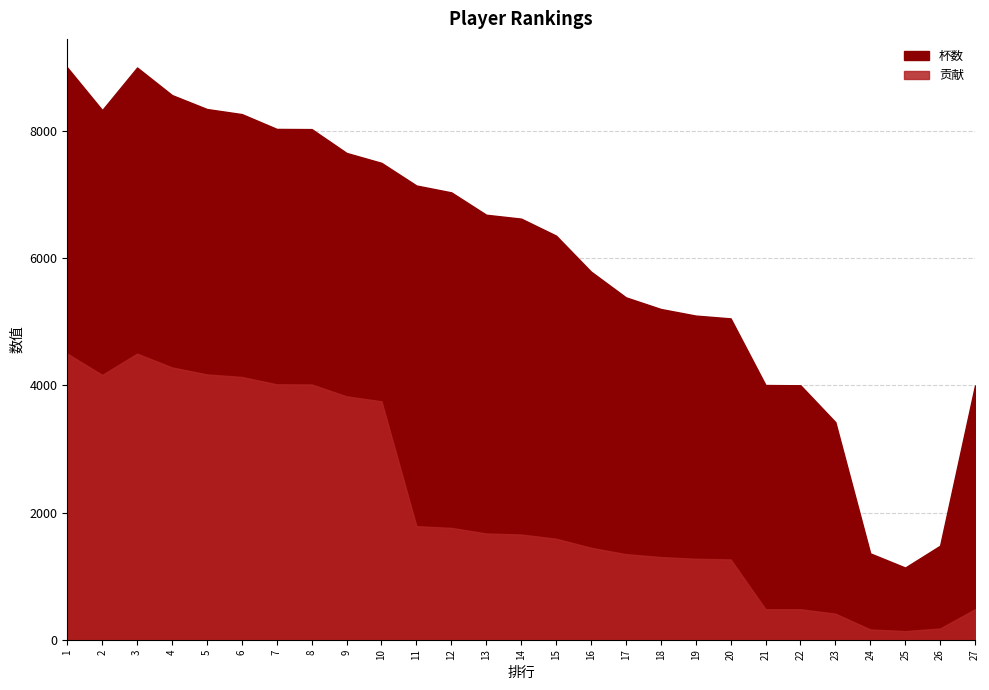

What is the sum of all 杯数 values?

162507